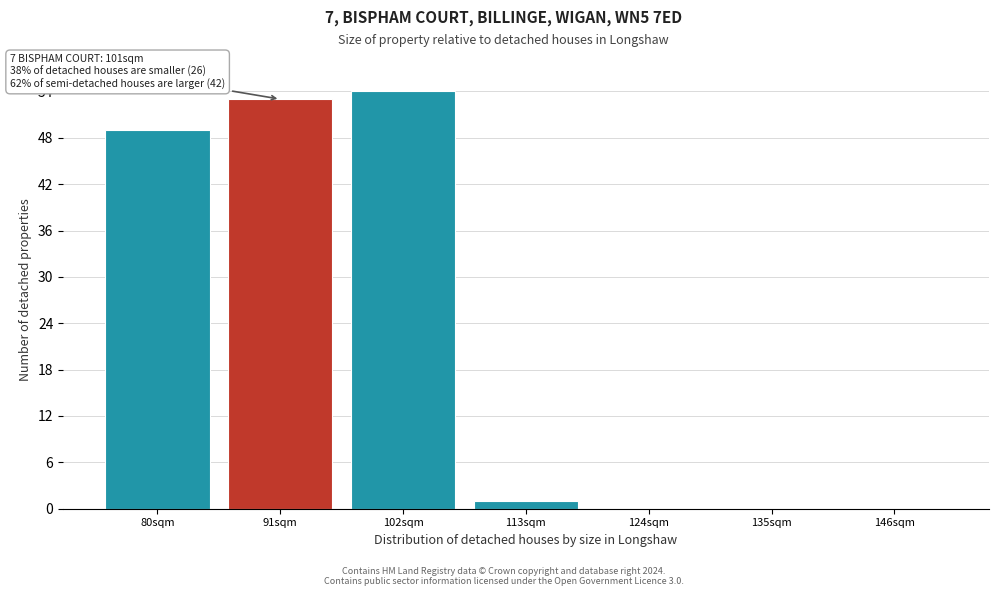

Reading right to left, list all the values displayed in this chart.

146sqm=0	135sqm=0	124sqm=0	113sqm=1	102sqm=54	91sqm=53	80sqm=49